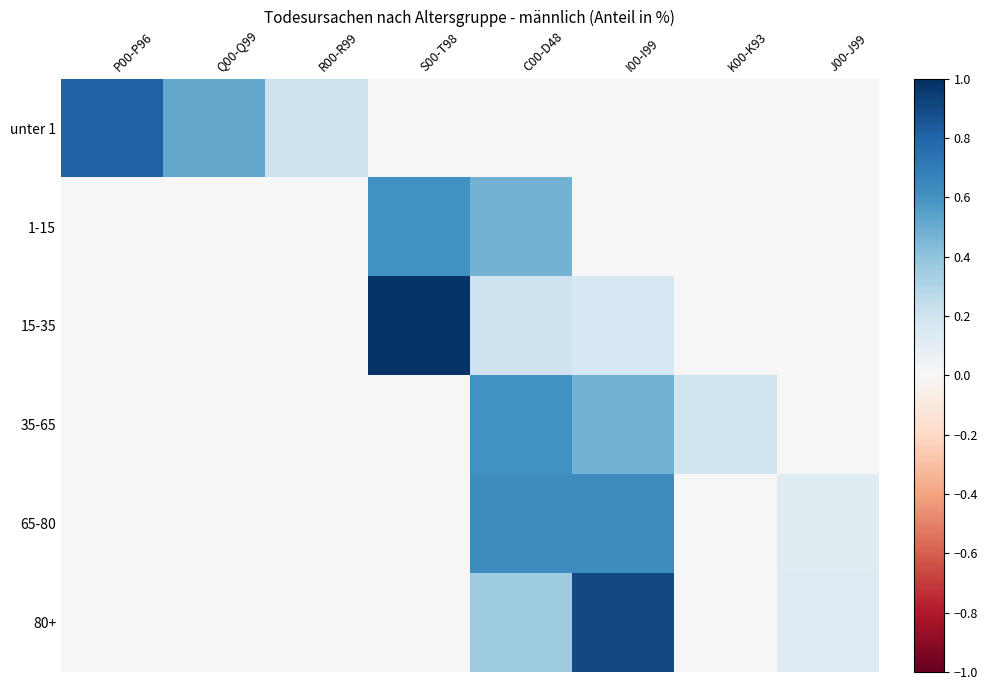

How many data points does each series have?

8